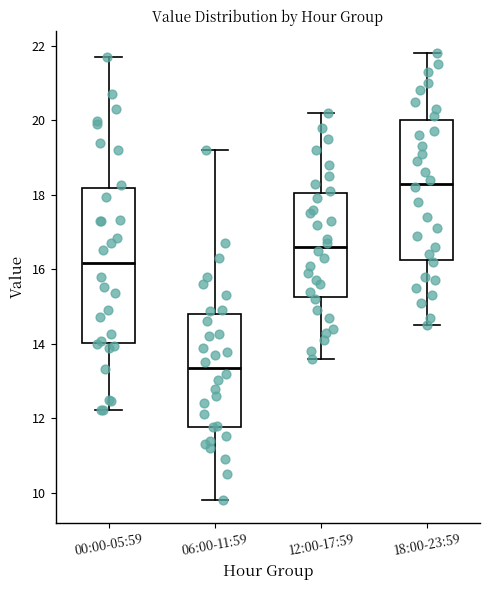

Which box is the tallest, from its lower edge to its upper edge?

00:00-05:59